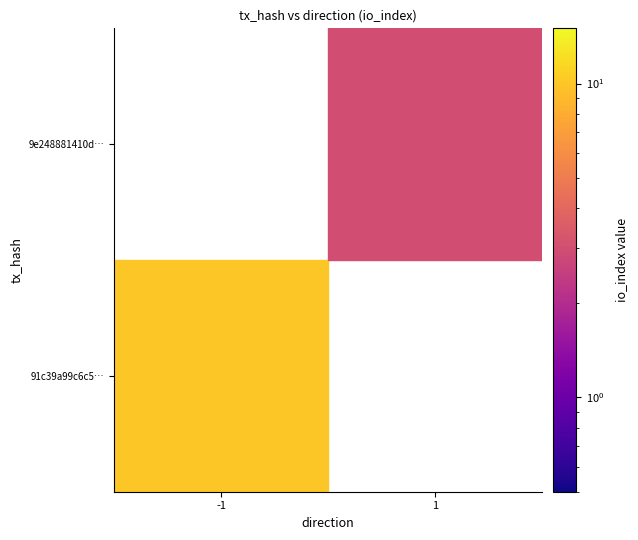

What is the minimum value shown in the chart?

3.0